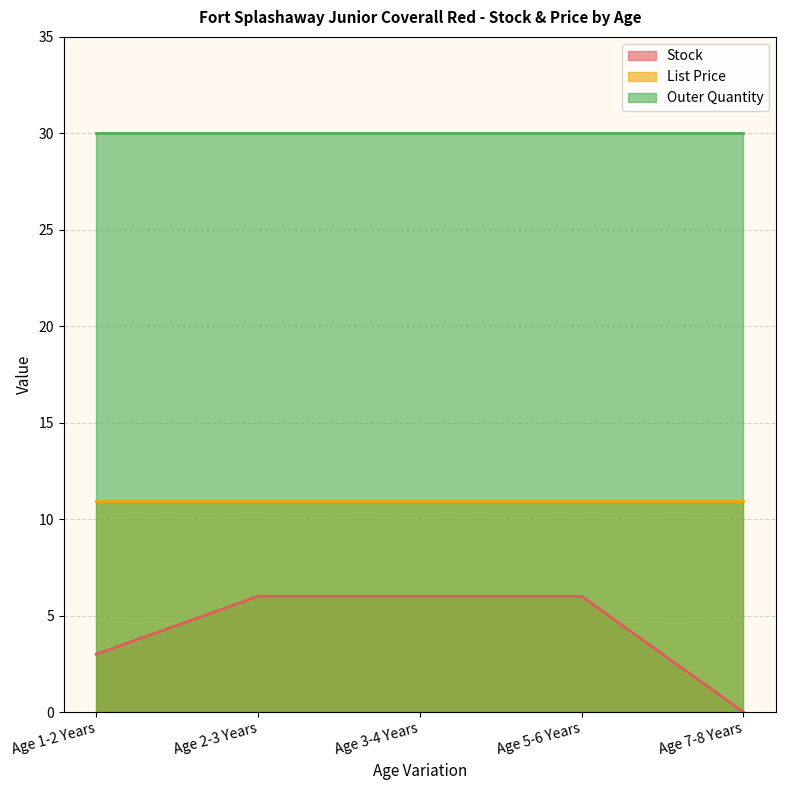

The Stock series shows 2.6 at Age 5-6 Years. True or false?

False